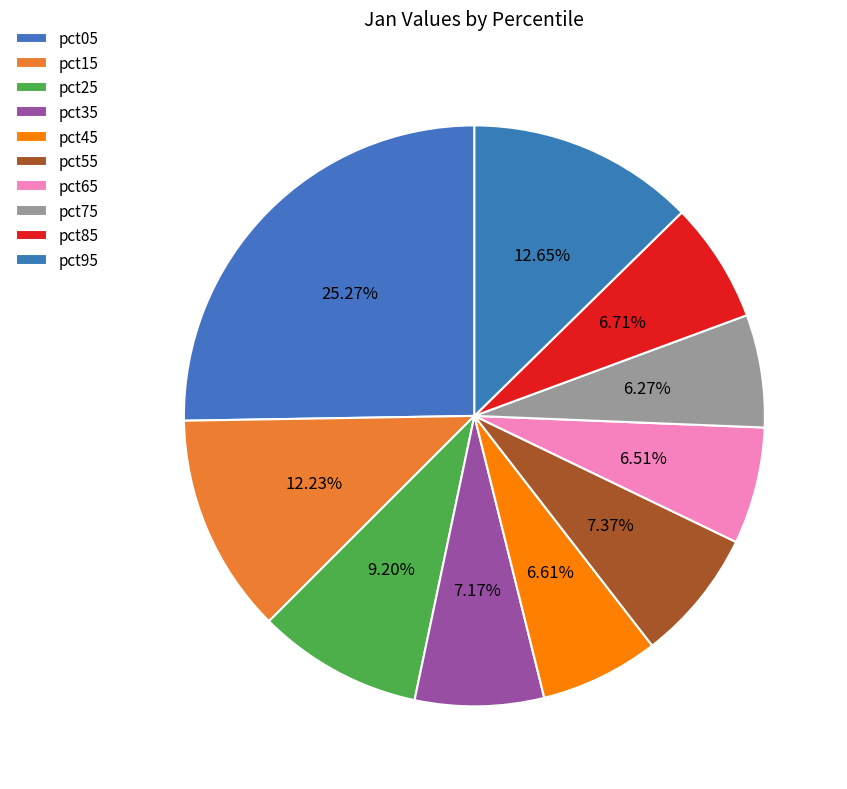

Does pct65 account for over 50% of the chart?

No